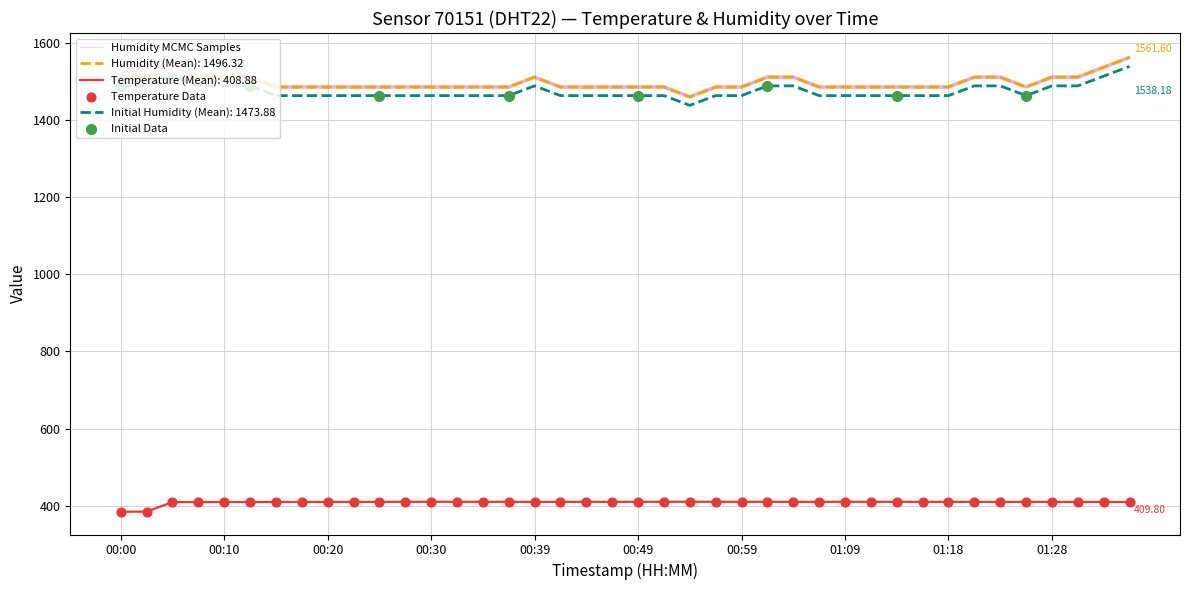

Which series has the largest total across all categories?

humidity